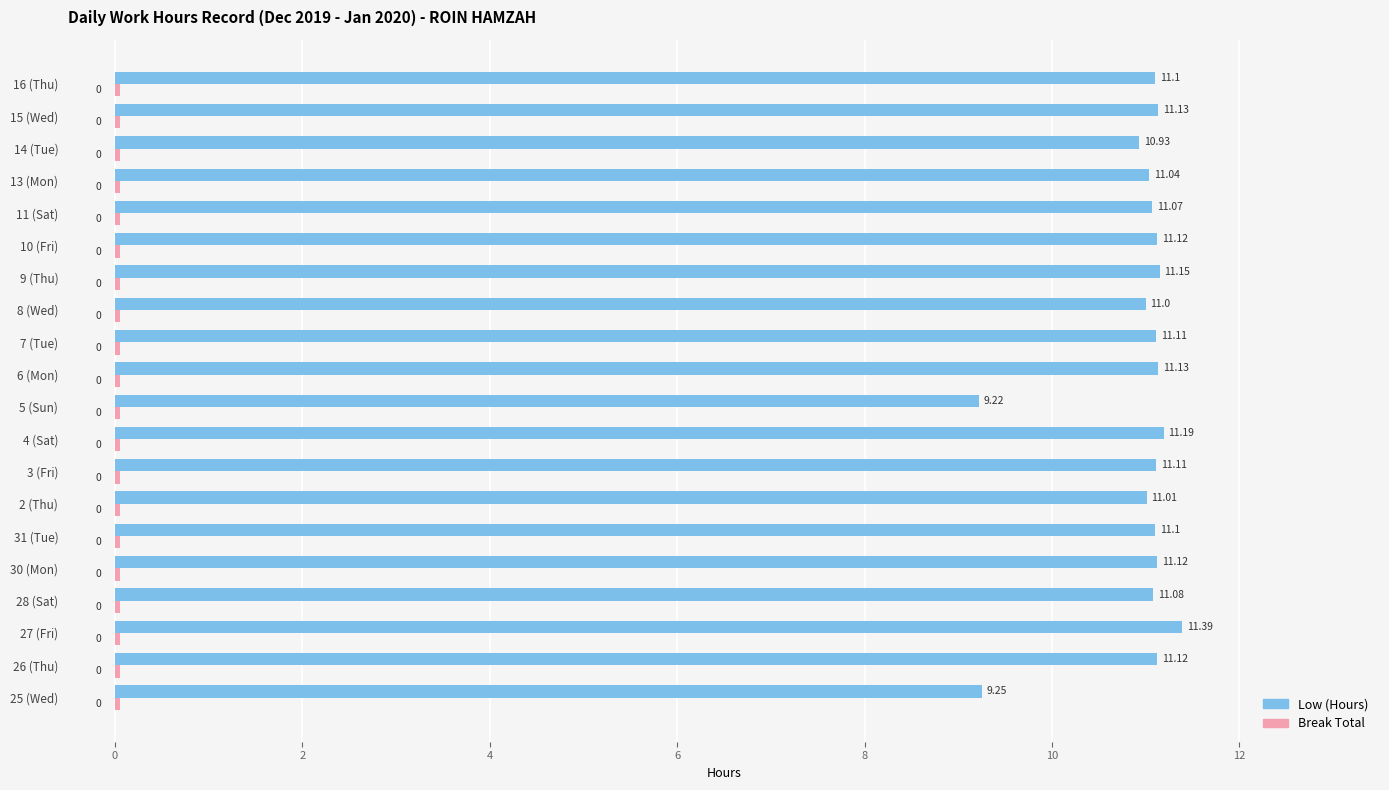

At how many categories does at least one series exceed 2?

20